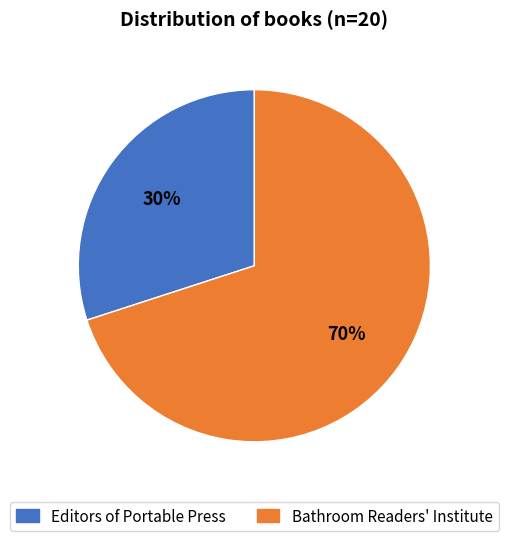

Do Editors of Portable Press and Bathroom Readers' Institute together represent more than half of the pie?

Yes